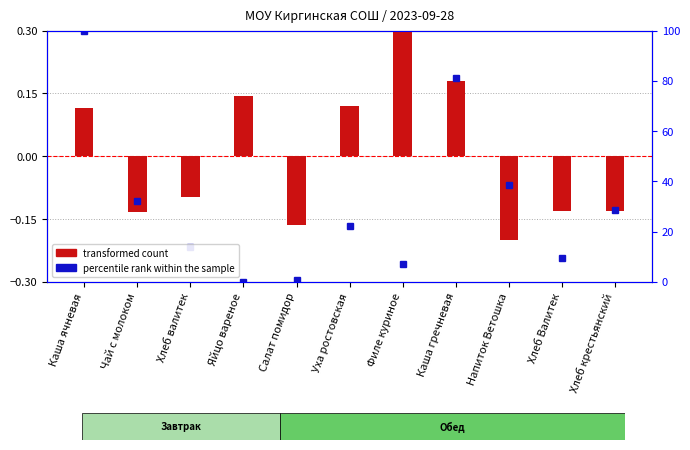

Is it true that percentile rank within the sample equals -0.2 at Хлеб валитек?

True